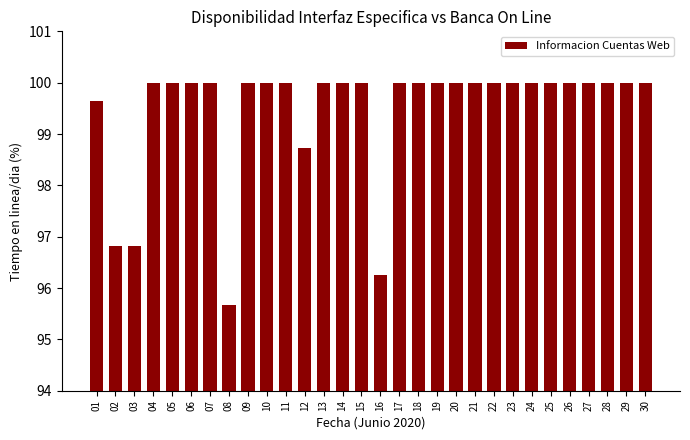

Read the value at 05.

100.0